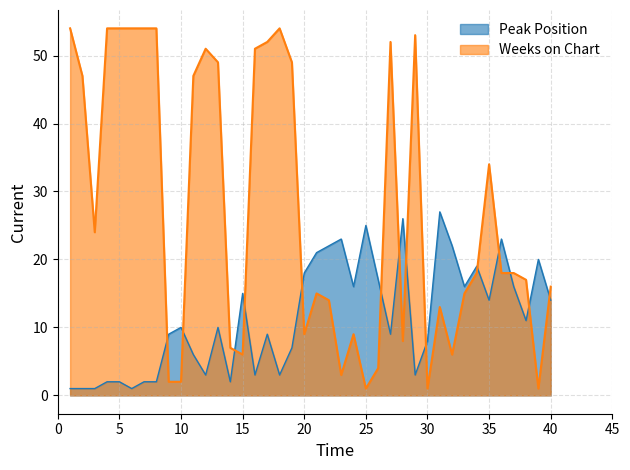

Does the chart have visible grid lines?

Yes